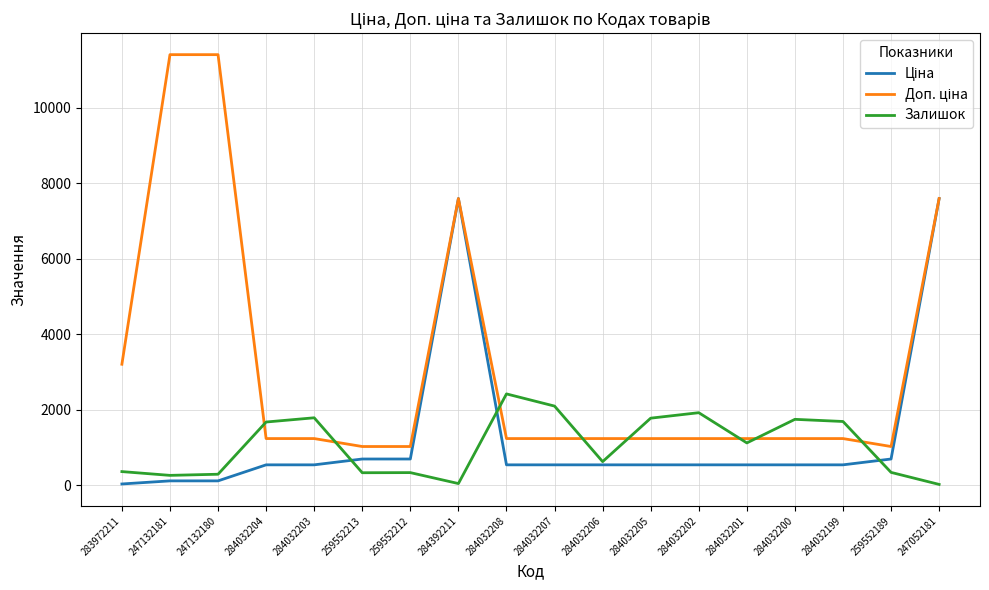

What is the spread (max minus min) of values at 284032203?

1247.0